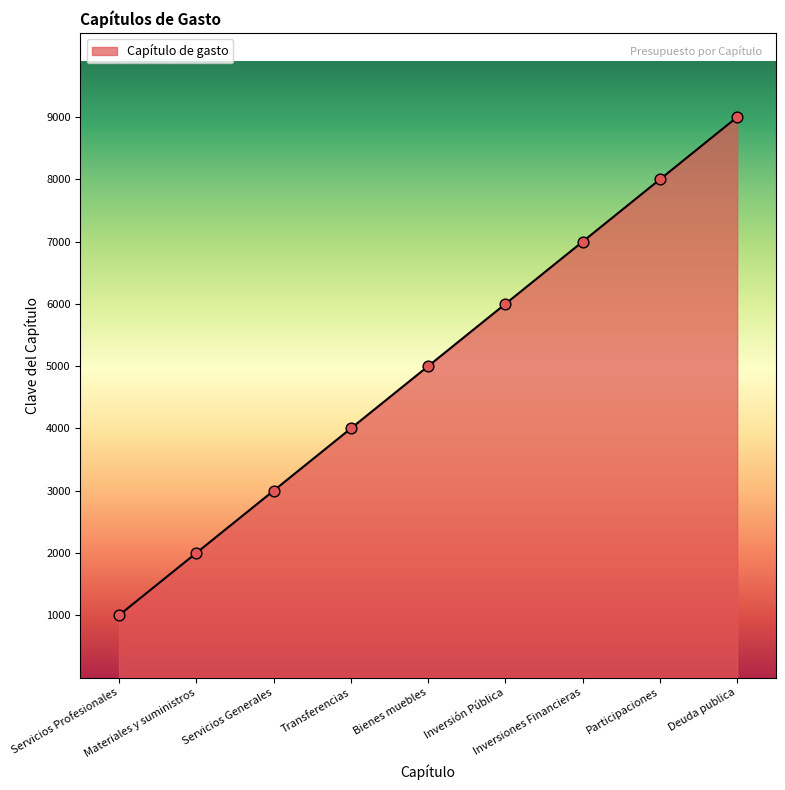

Which has a higher value, Inversiones Financieras or Servicios Profesionales?

Inversiones Financieras